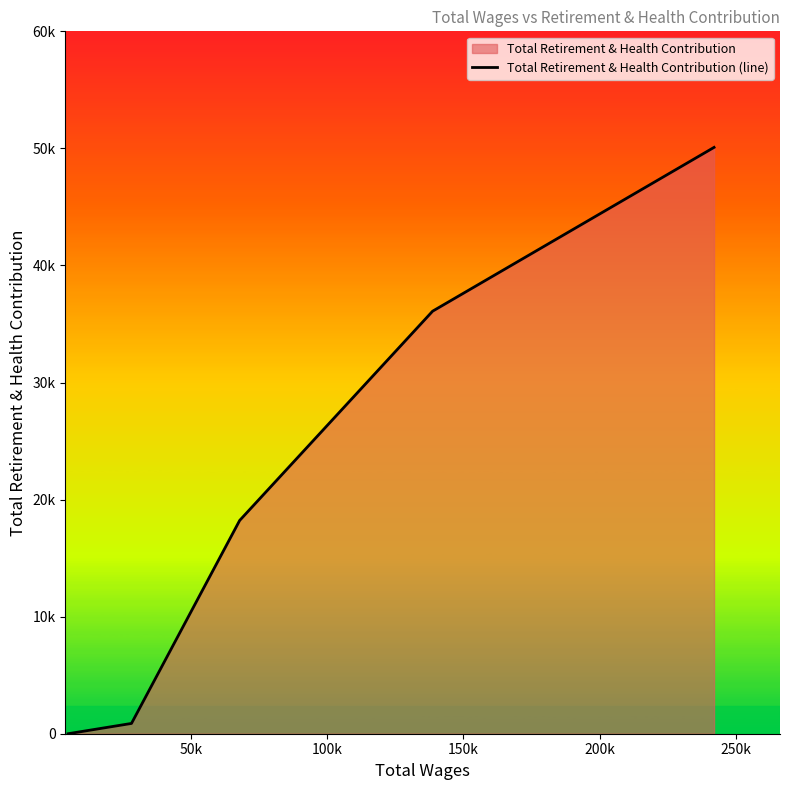

Does the chart display data point markers on the line(s)?

No